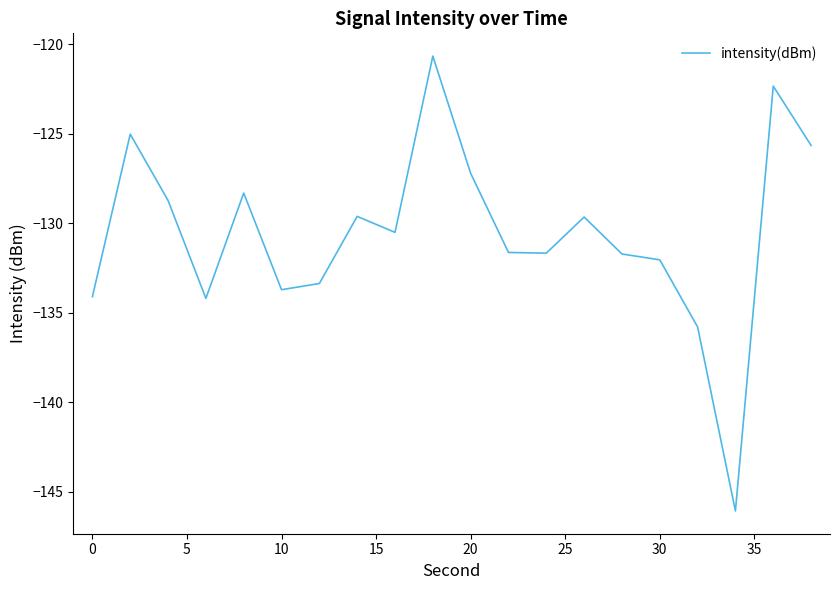

Count the number of values greater than -130.

9